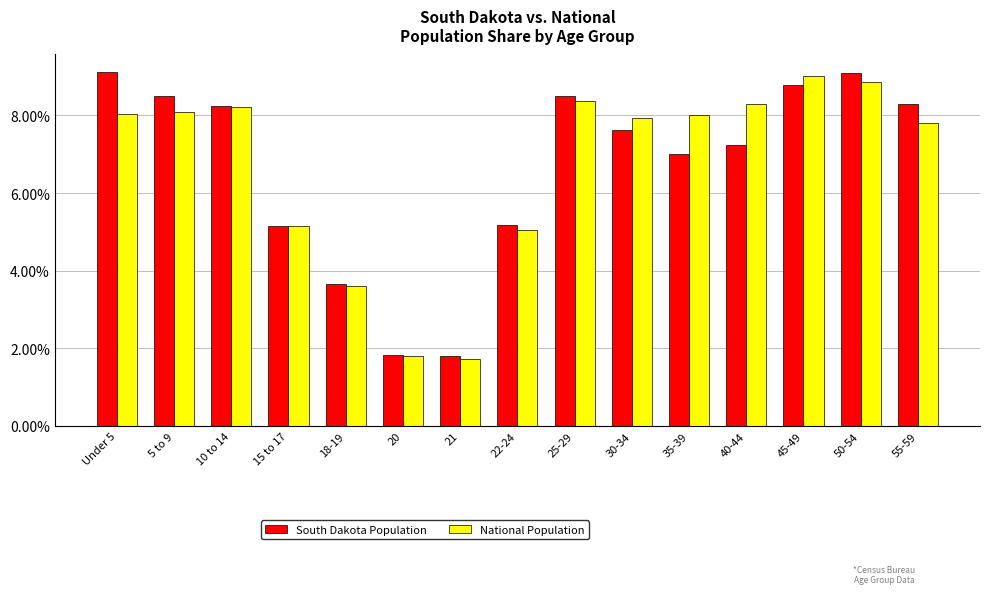

At which label is National Population closest to 5?

22-24